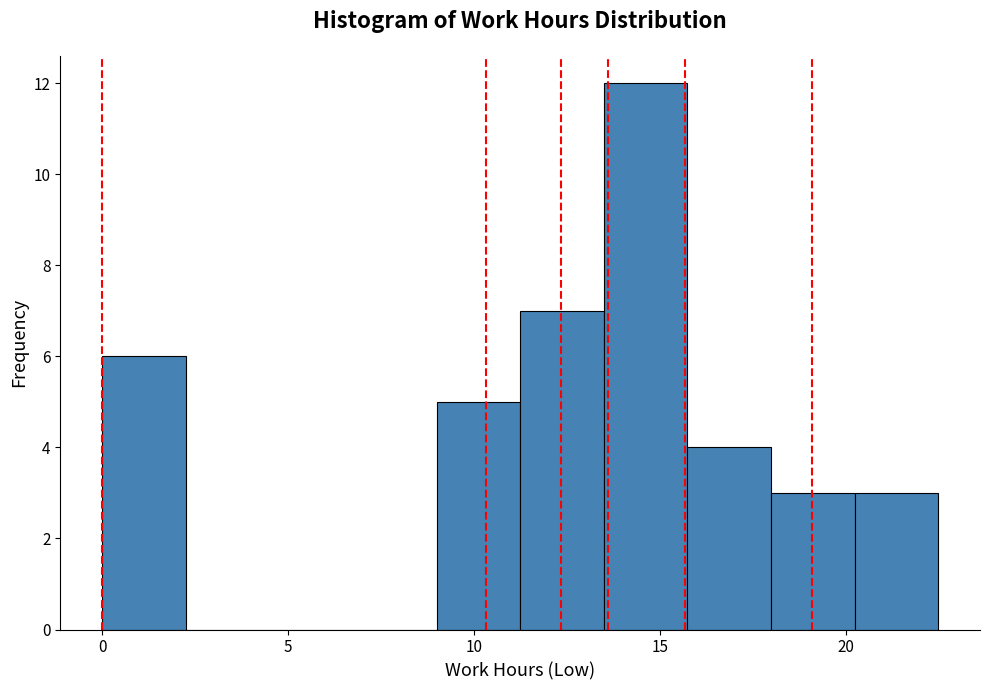

Which range on the x-axis has the tallest bar?

13.5 to 15.5